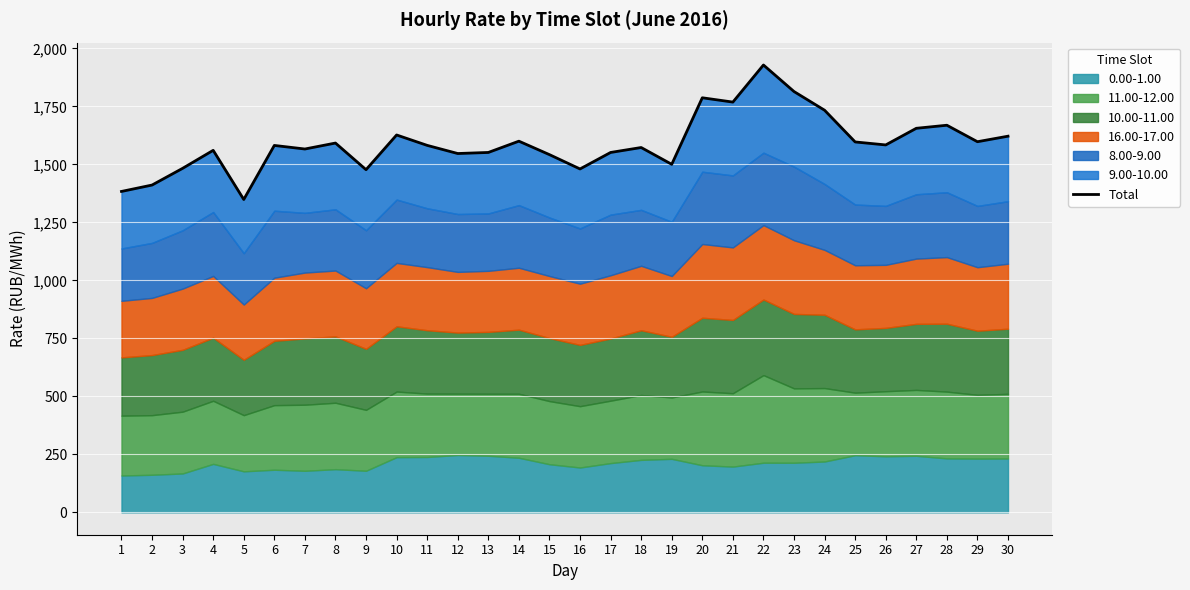

How many points are lower than both their immediate neighbors (excluding endpoints)?

9